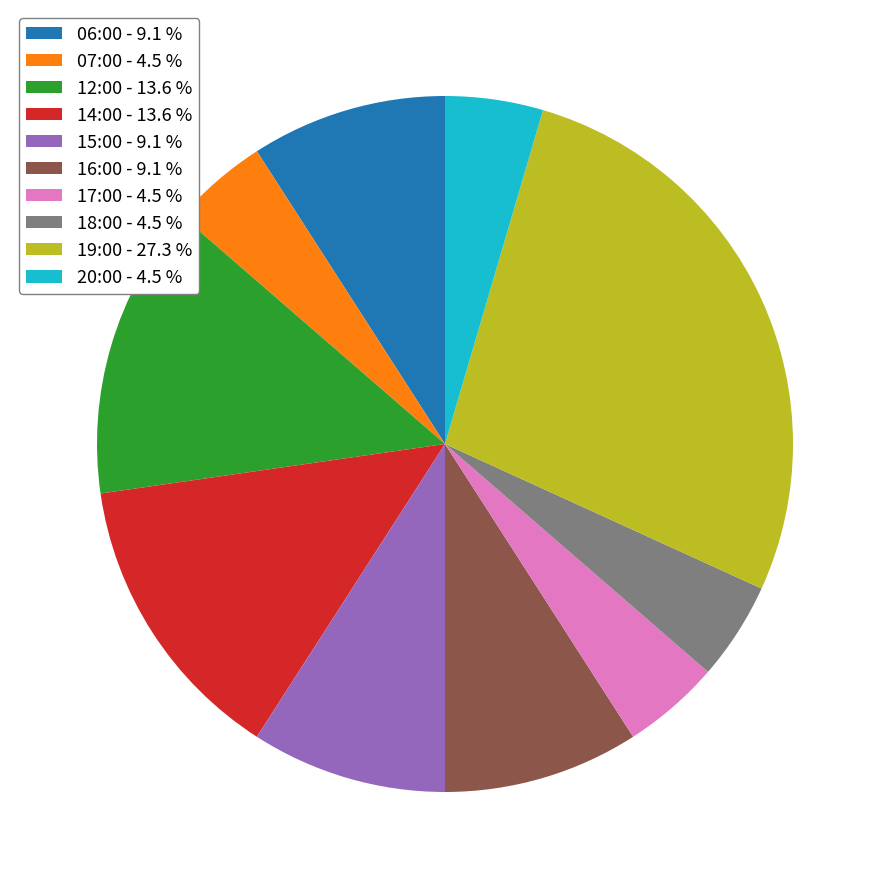

How many slices are in this pie chart?

10